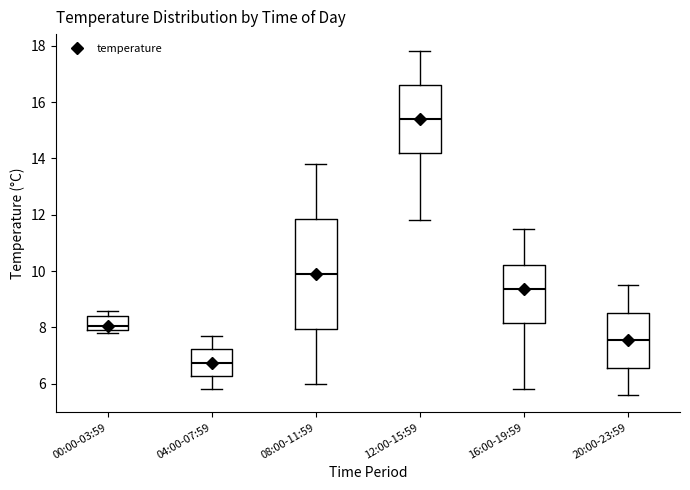

Which box's median line is the lowest?

04:00-07:59